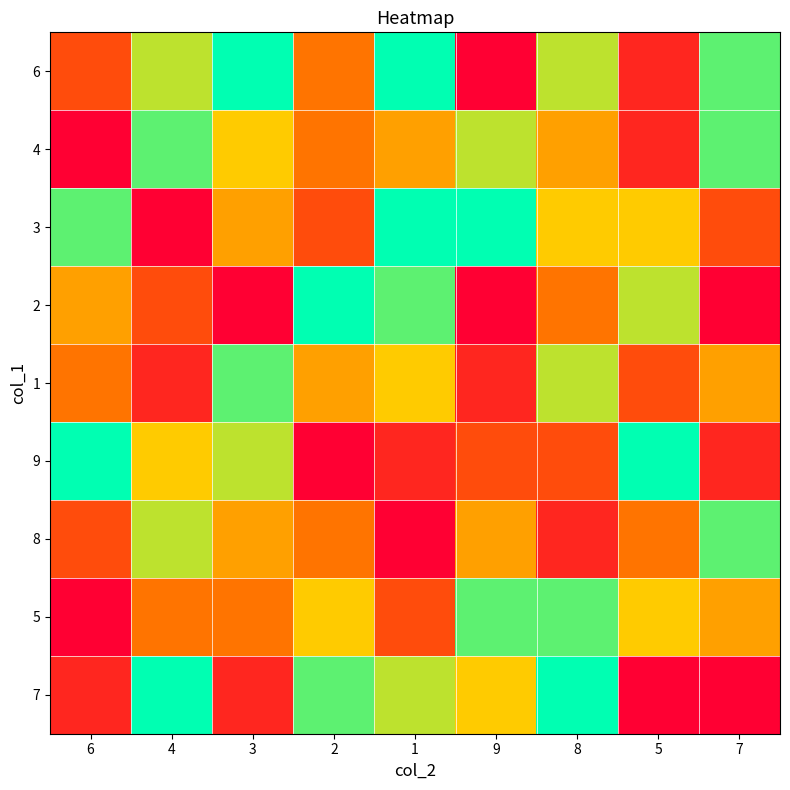

Reading left to right, what are all the values shown in this chart?

6: 6=3	4=7	3=9	2=4	1=9	9=1	8=7	5=2	7=8
4: 6=1	4=8	3=6	2=4	1=5	9=7	8=5	5=2	7=8
3: 6=8	4=1	3=5	2=3	1=9	9=9	8=6	5=6	7=3
2: 6=5	4=3	3=1	2=9	1=8	9=1	8=4	5=7	7=1
1: 6=4	4=2	3=8	2=5	1=6	9=2	8=7	5=3	7=5
9: 6=9	4=6	3=7	2=1	1=2	9=3	8=3	5=9	7=2
8: 6=3	4=7	3=5	2=4	1=1	9=5	8=2	5=4	7=8
5: 6=1	4=4	3=4	2=6	1=3	9=8	8=8	5=6	7=5
7: 6=2	4=9	3=2	2=8	1=7	9=6	8=9	5=1	7=1